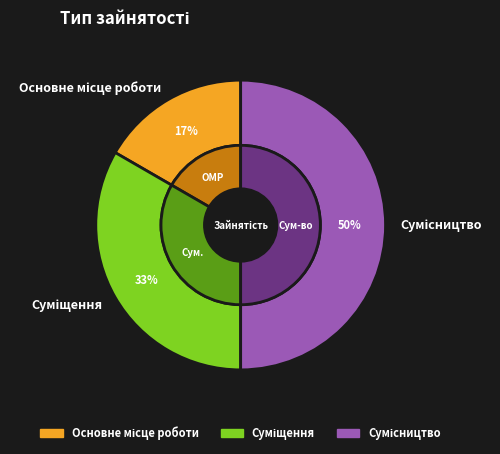

Does any single category account for the majority?

No